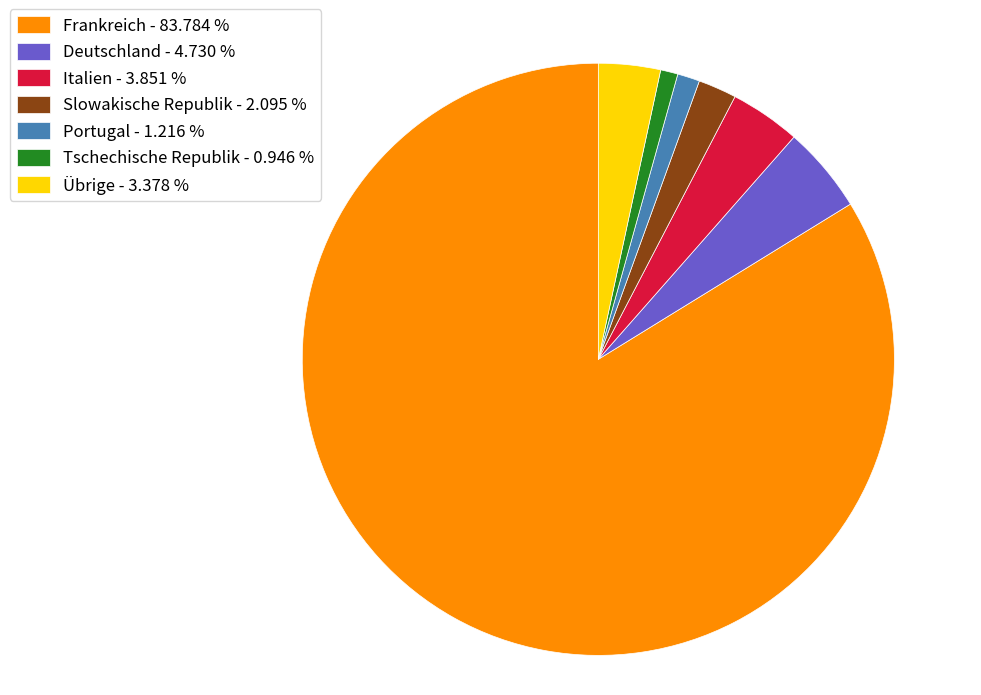

What is the largest slice in the pie chart?

Frankreich - 83.784 %